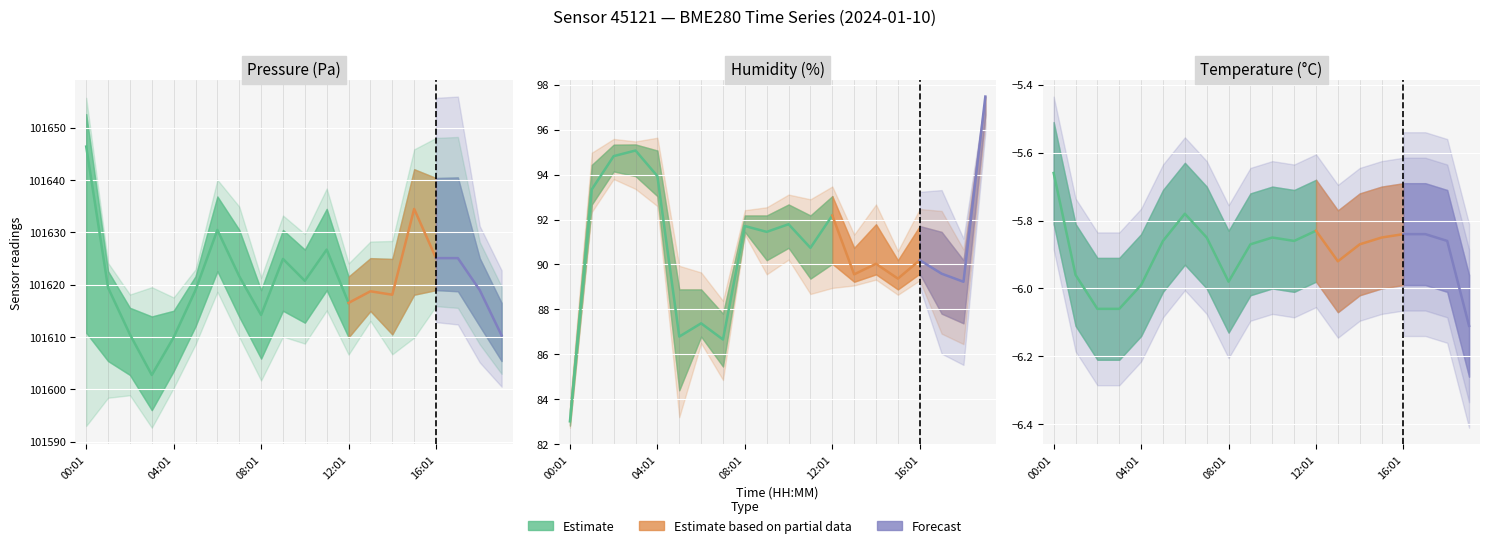

True or false: temperature and humidity intersect in this chart.

False